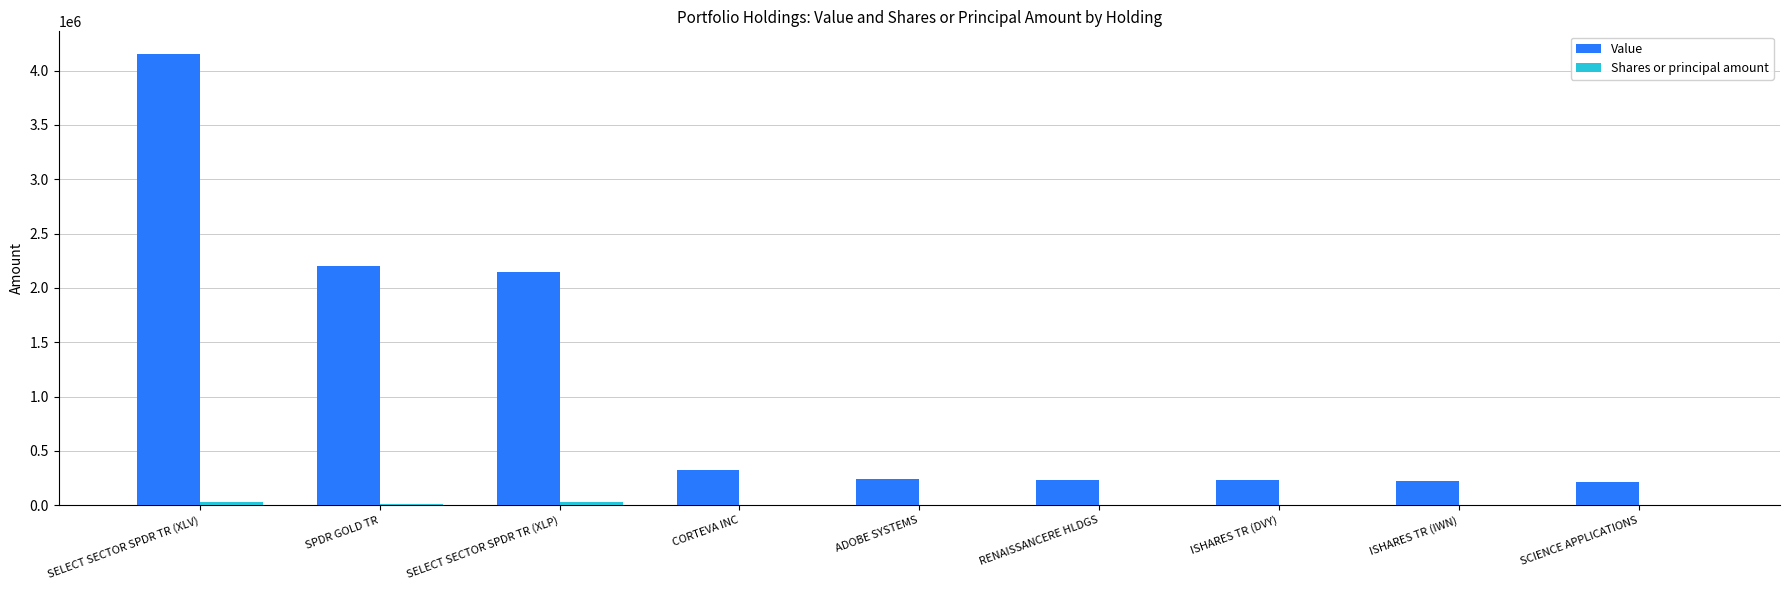

The value of Value at SELECT SECTOR SPDR TR (XLV) is 2398175. True or false?

False